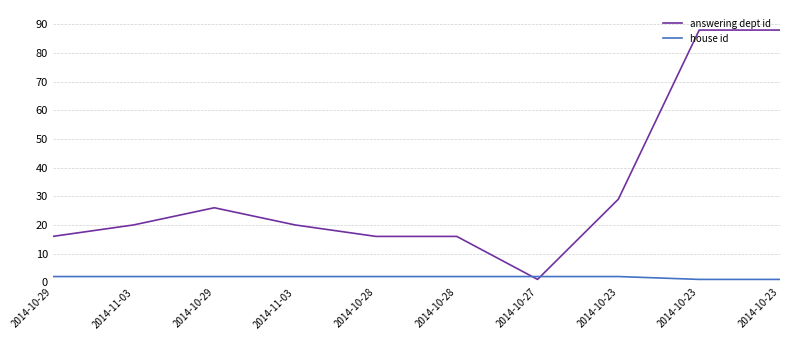

Reading left to right, what are all the values shown in this chart?

answering dept id: 2014-10-29=16	2014-11-03=20	2014-10-29=26	2014-11-03=20	2014-10-28=16	2014-10-28=16	2014-10-27=1	2014-10-23=29	2014-10-23=88	2014-10-23=88
house id: 2014-10-29=2	2014-11-03=2	2014-10-29=2	2014-11-03=2	2014-10-28=2	2014-10-28=2	2014-10-27=2	2014-10-23=2	2014-10-23=1	2014-10-23=1